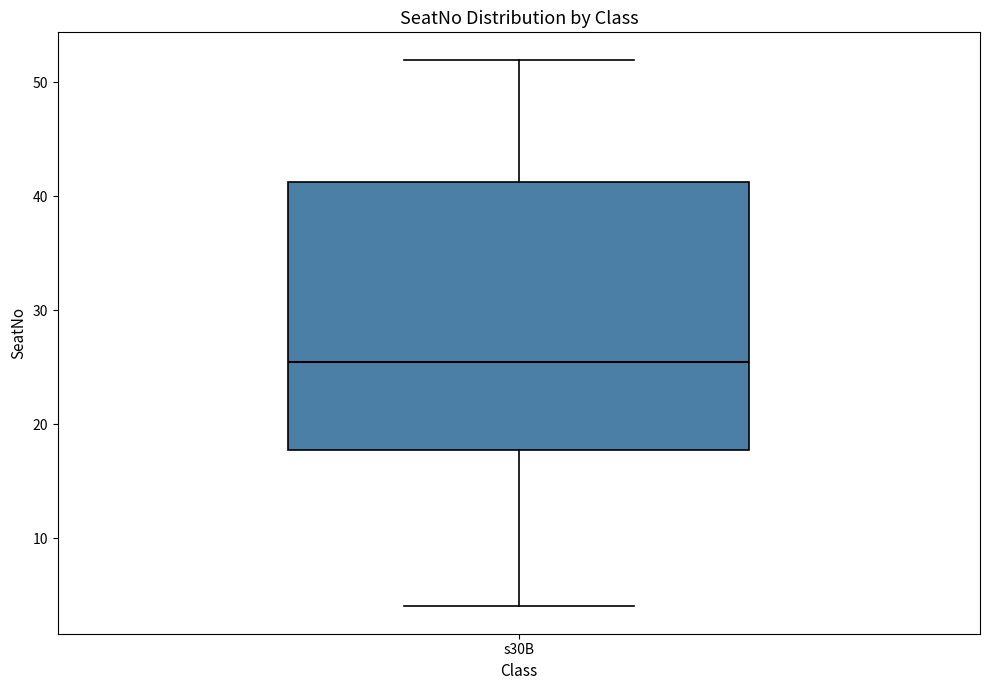

Where is the lower edge of the box for s30B on the y-axis? The values are not printed on the chart, so give them approximately, as read against the axis.

18